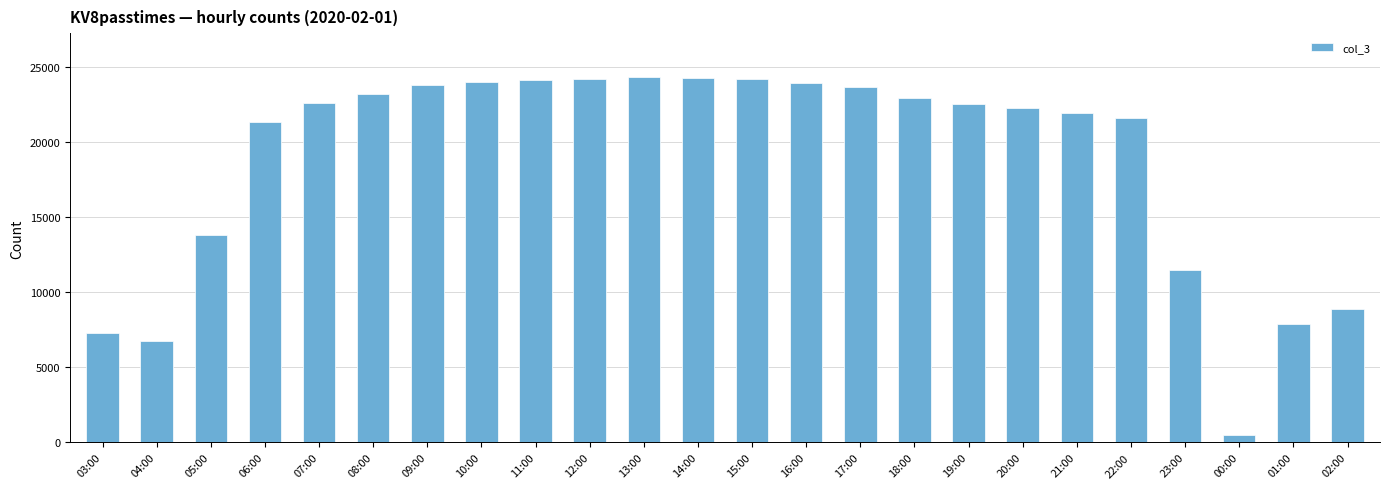

What is the value of the 2nd bar from the left?

6772